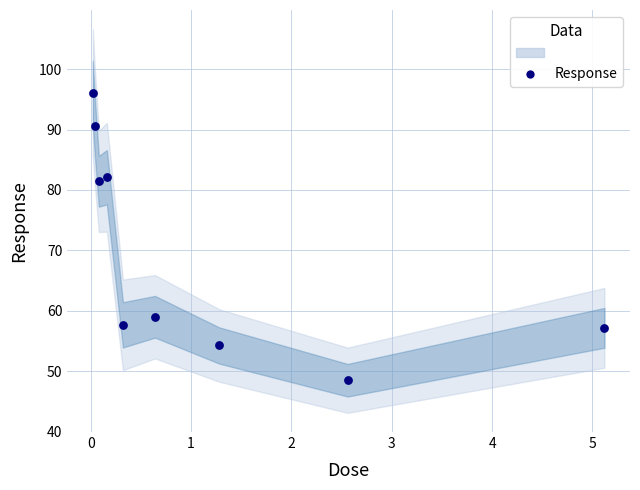

What is the range of Y values (max minus min)?

47.6